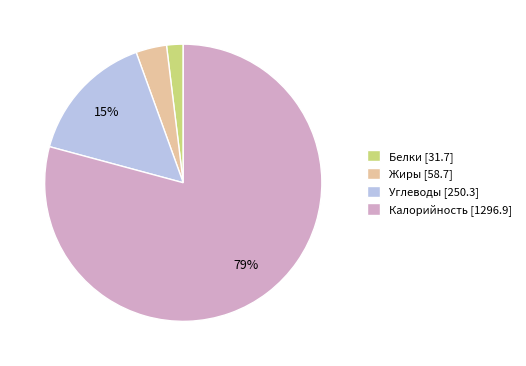

Do Белки and Углеводы together represent more than half of the pie?

No